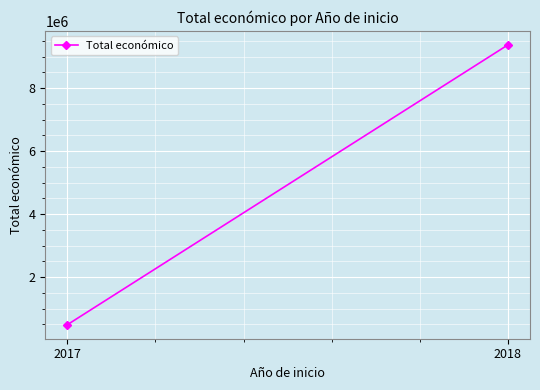

Reading right to left, transcribe all the data shown in this chart.

2018=9374186	2017=492343